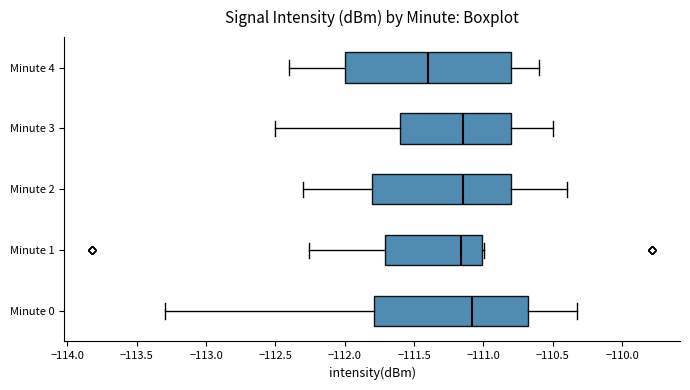

Where is the right edge of the box for Minute 0 on the x-axis? The values are not printed on the chart, so give them approximately, as read against the axis.

-110.70